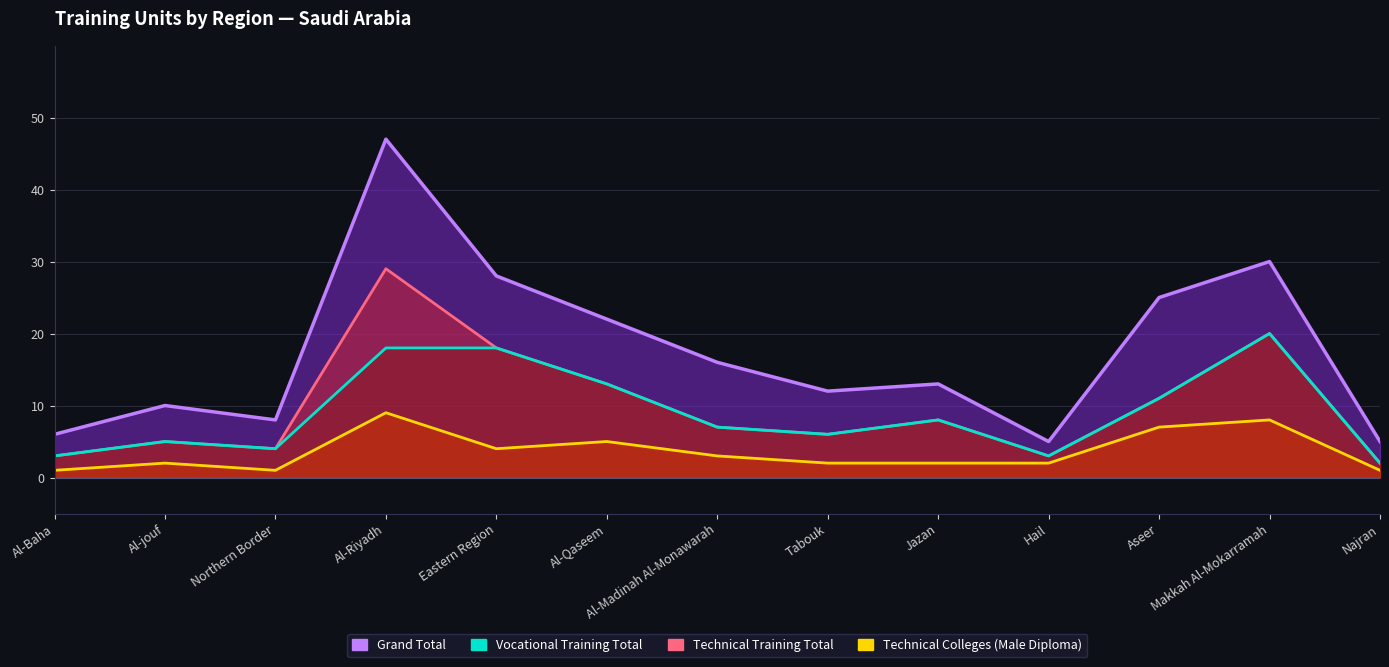

At which category does Grand Total reach its first local valley?

Northern Border